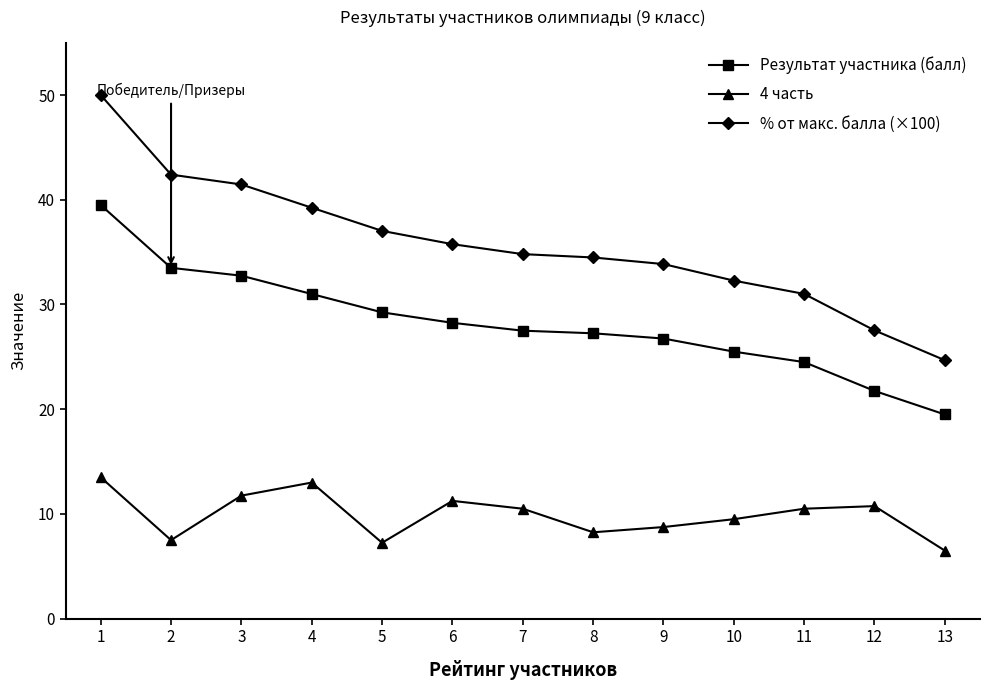

True or false: % от макс. балла (×100) and 4 часть cross at least once.

False